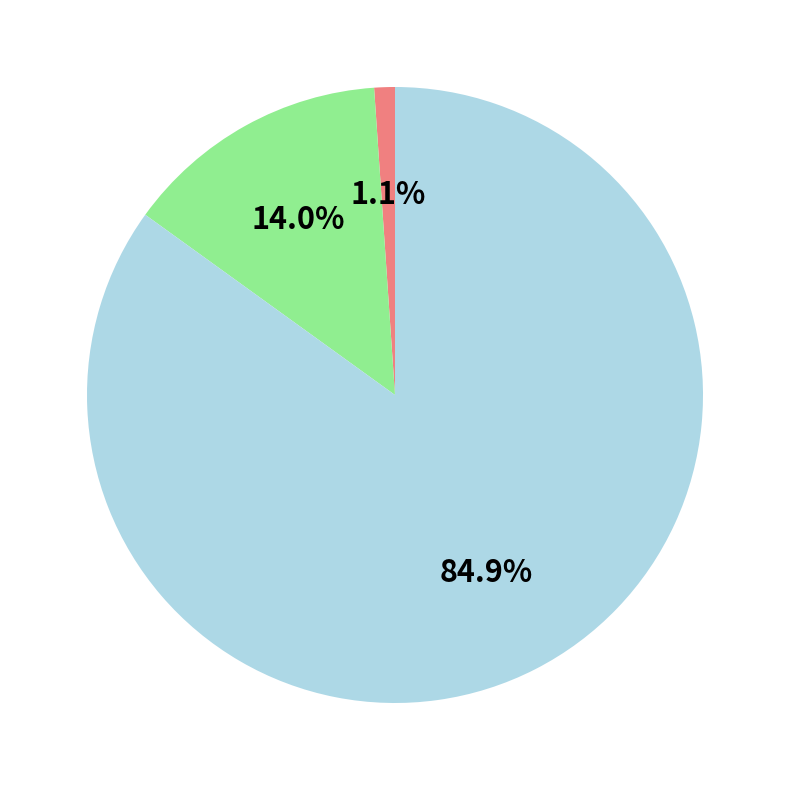

Is there any slice that represents more than half of the pie?

Yes